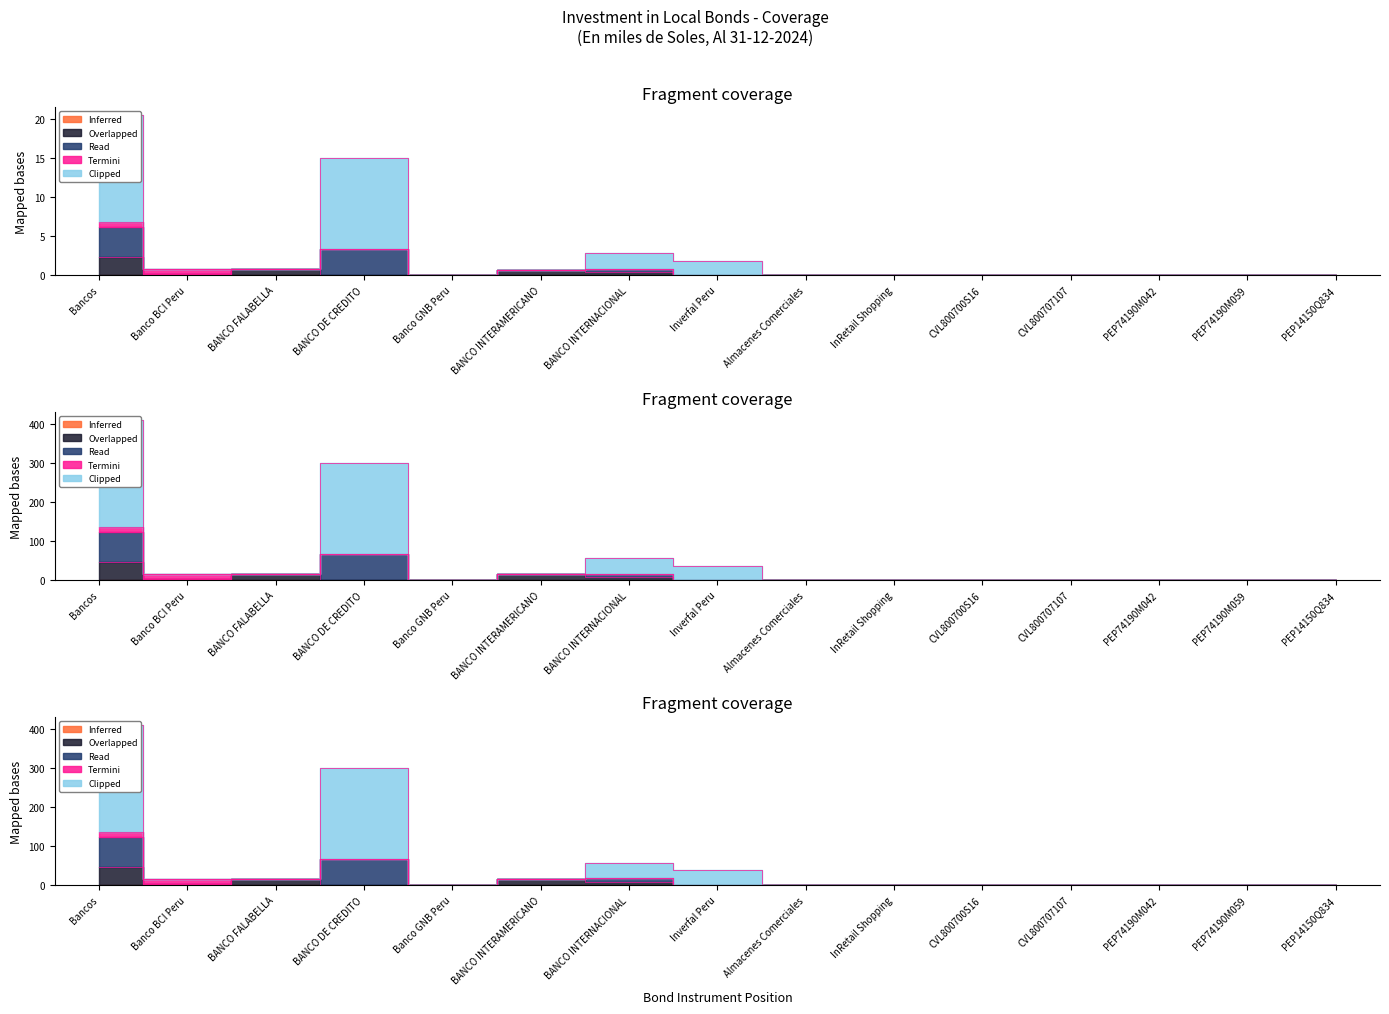

True or false: Overlapped and Clipped cross at least once.

False